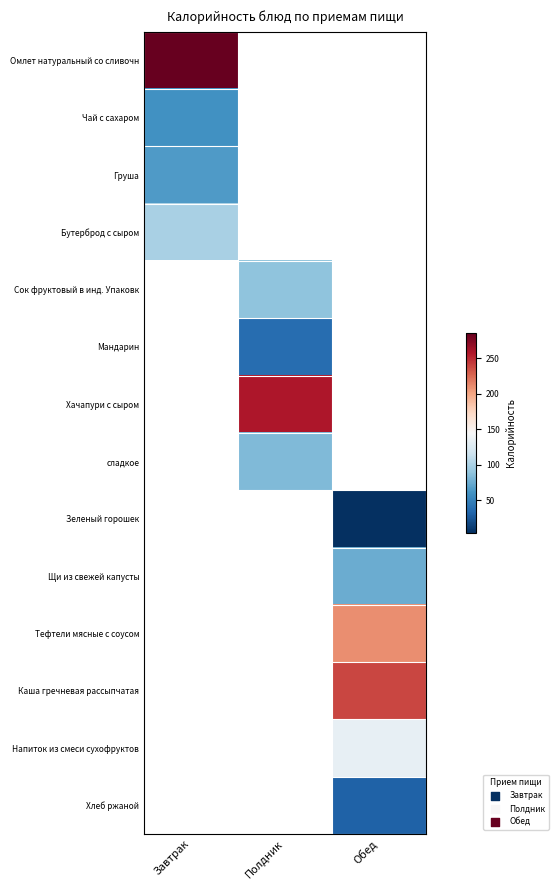

How many distinct data groups are displayed?

14